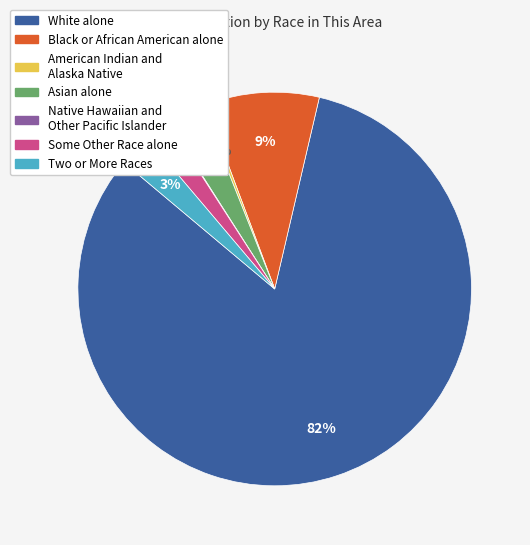

To the nearest percent, what portion does Two or More Races represent?

3%